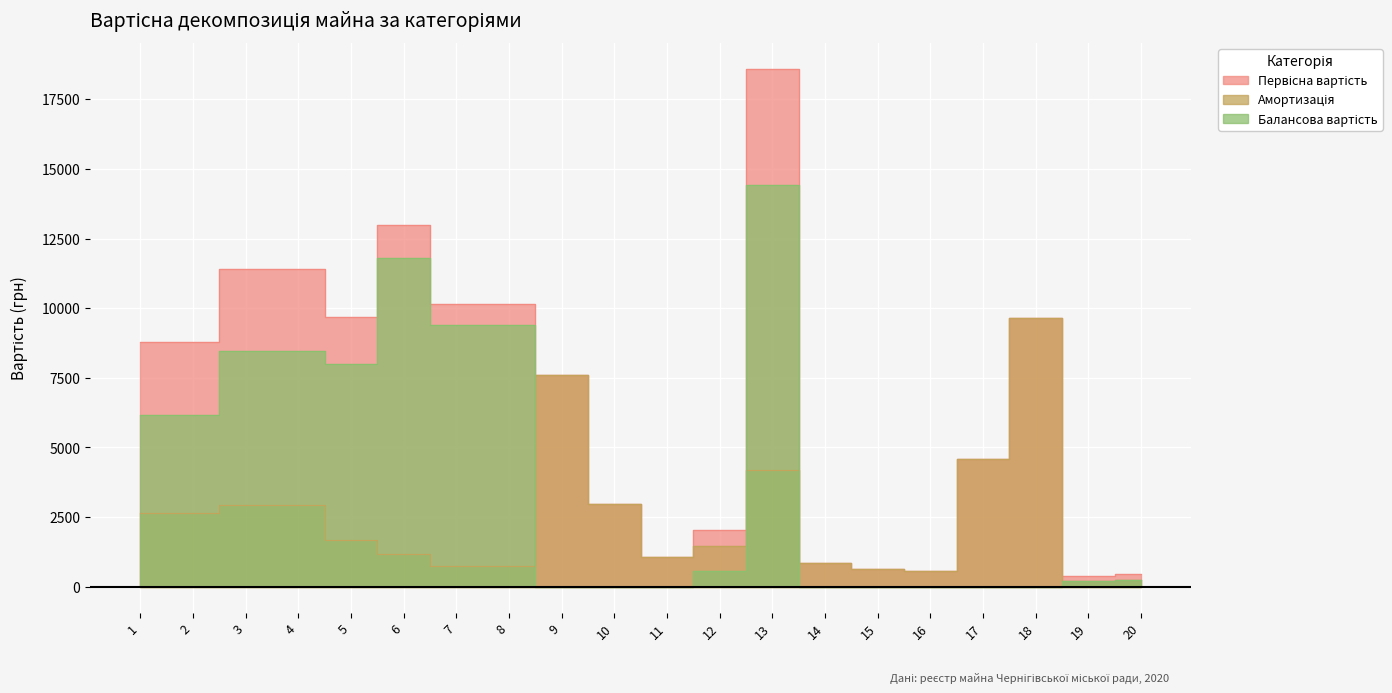

Reading left to right, transcribe all the data shown in this chart.

Первісна вартість: 8799.5	8799.5	11389.0	11389.0	9675.7	12994.0	10152.2	10152.2	7583.0	2984.0	1076.0	2026.0	18590.0	837.0	620.0	550.0	4570.0	9650.0	384.0	450.0
Амортизація: 2639.8	2639.8	2942.2	2942.2	1693.2	1191.1	761.4	761.4	7583.0	2984.0	1076.0	1470.0	4182.8	837.0	620.0	550.0	4570.0	9650.0	192.0	225.0
Балансова вартість: 6159.6	6159.6	8446.8	8446.8	7982.4	11802.9	9390.8	9390.8	0.0	0.0	0.0	556.0	14407.2	0.0	0.0	0.0	0.0	0.0	192.0	225.0